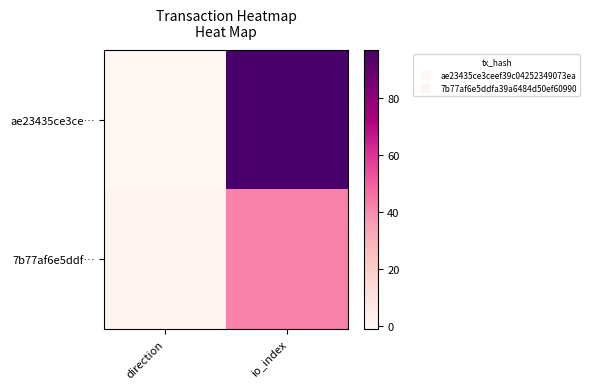

Which series has the largest range (max minus min)?

ae23435ce3ce…